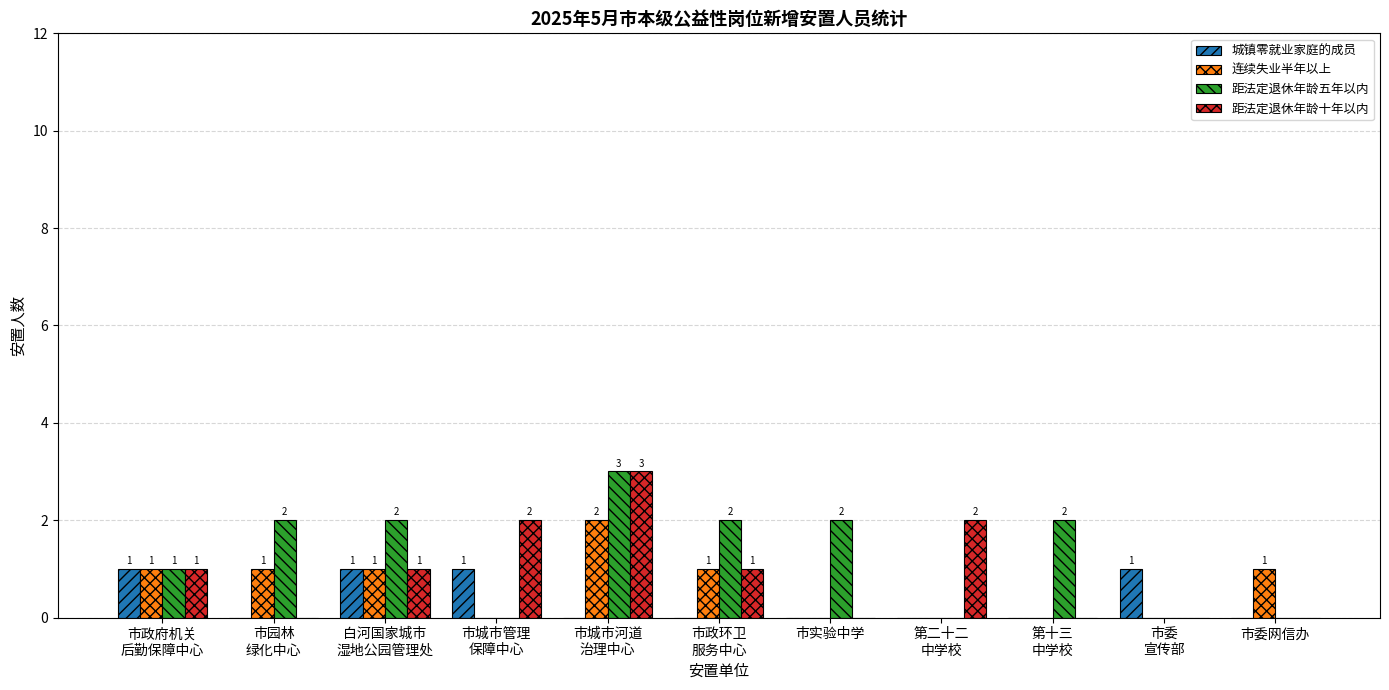

How many categories are shown in the chart?

11